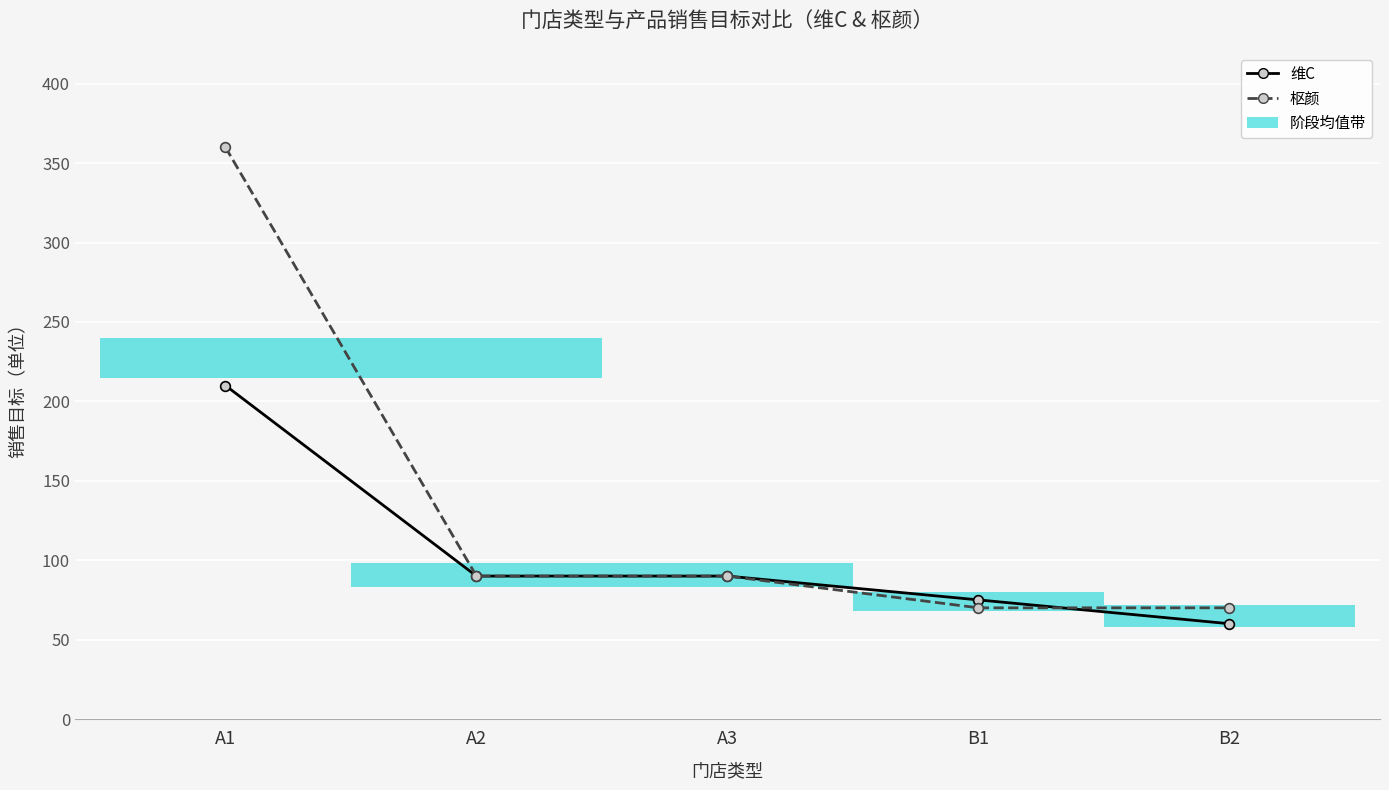

What is the sum of all 枢颜 values?

680